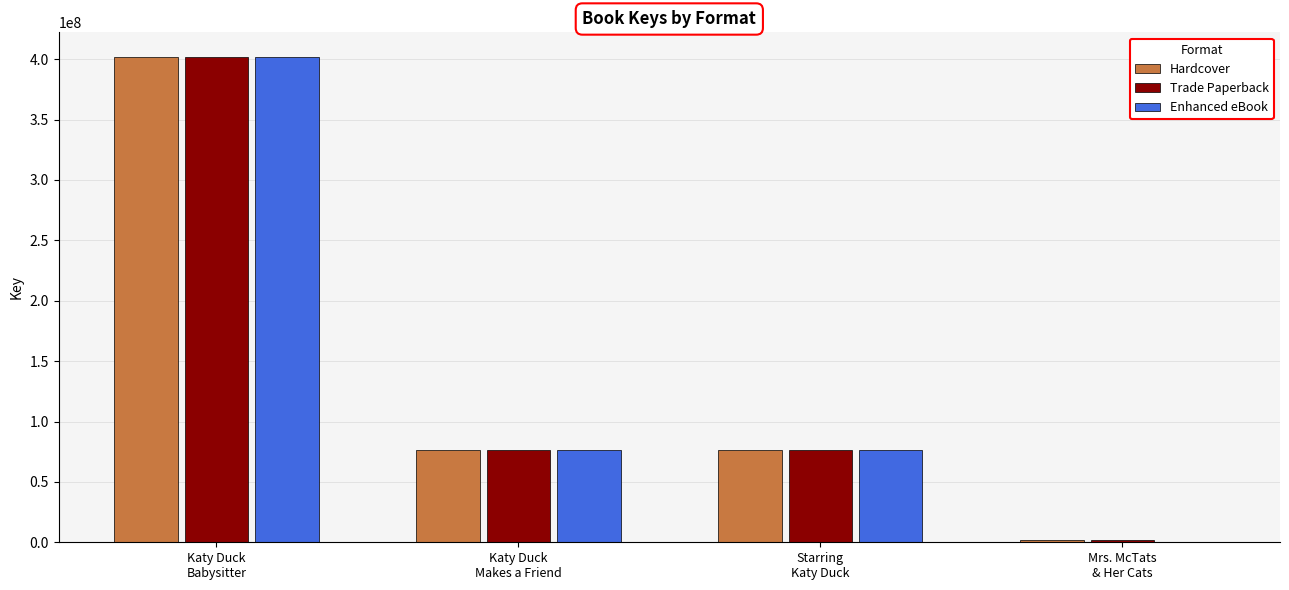

What is the maximum value for Hardcover?

402147620